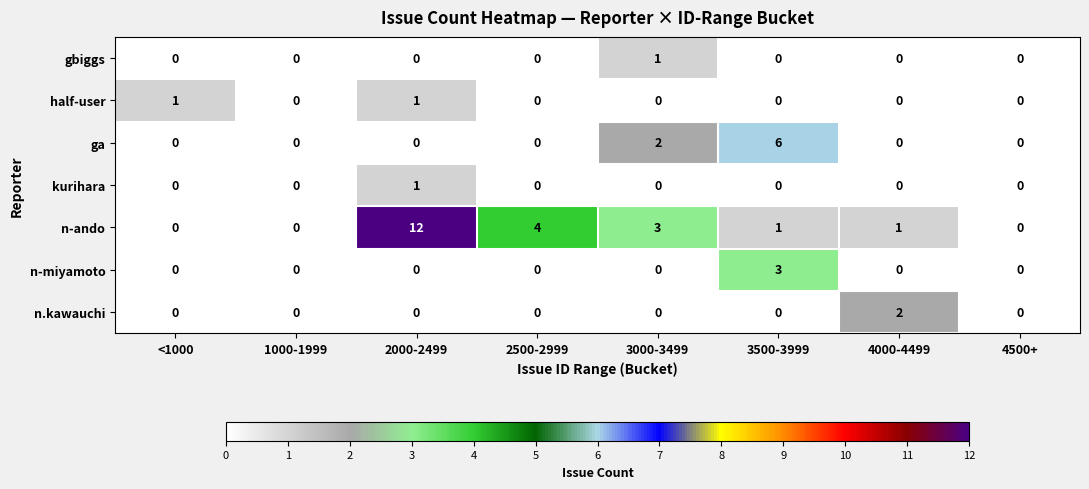

Where does the n-ando series first go above 1?

2000-2499